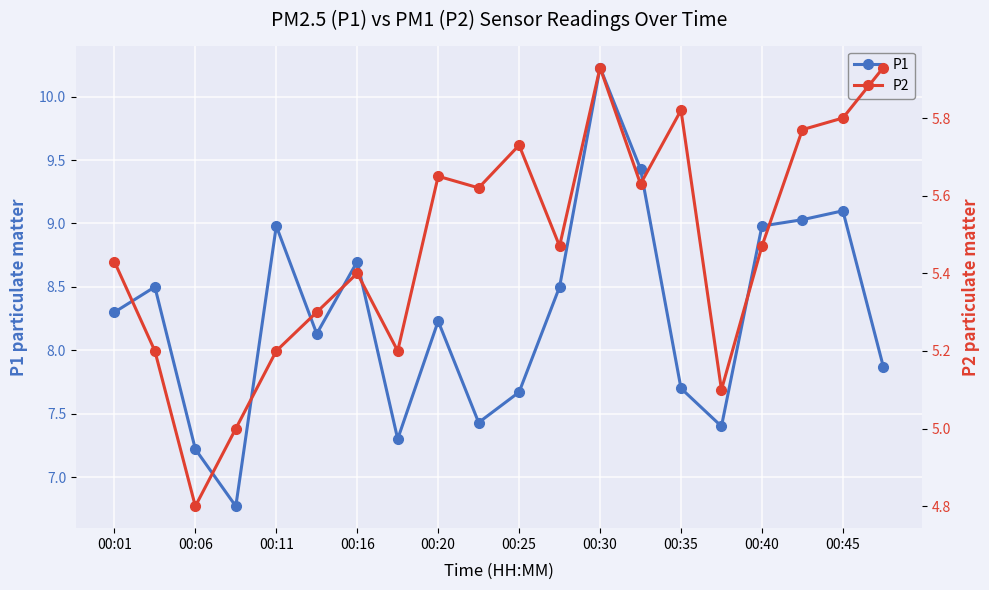

What is the greatest value displayed?

10.2